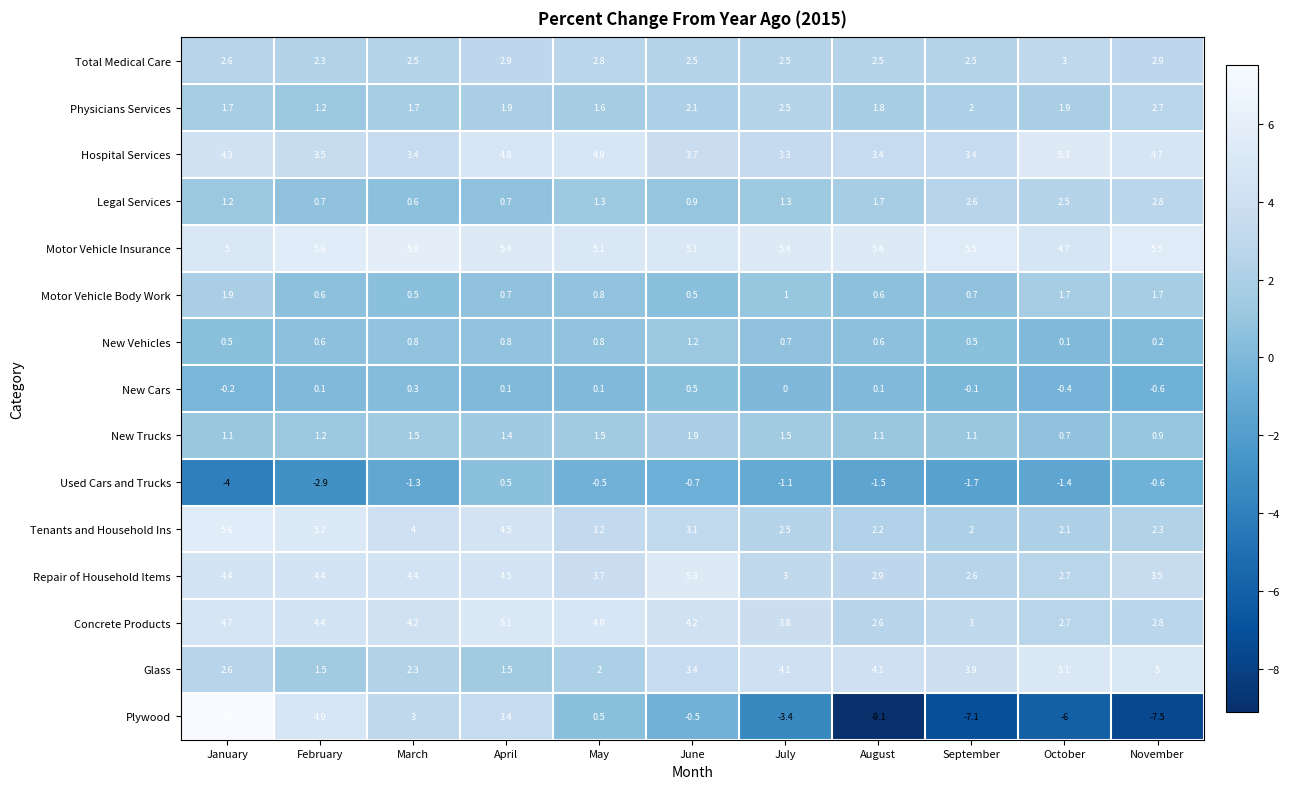

What is the sum of the Glass values at March and August?

6.4